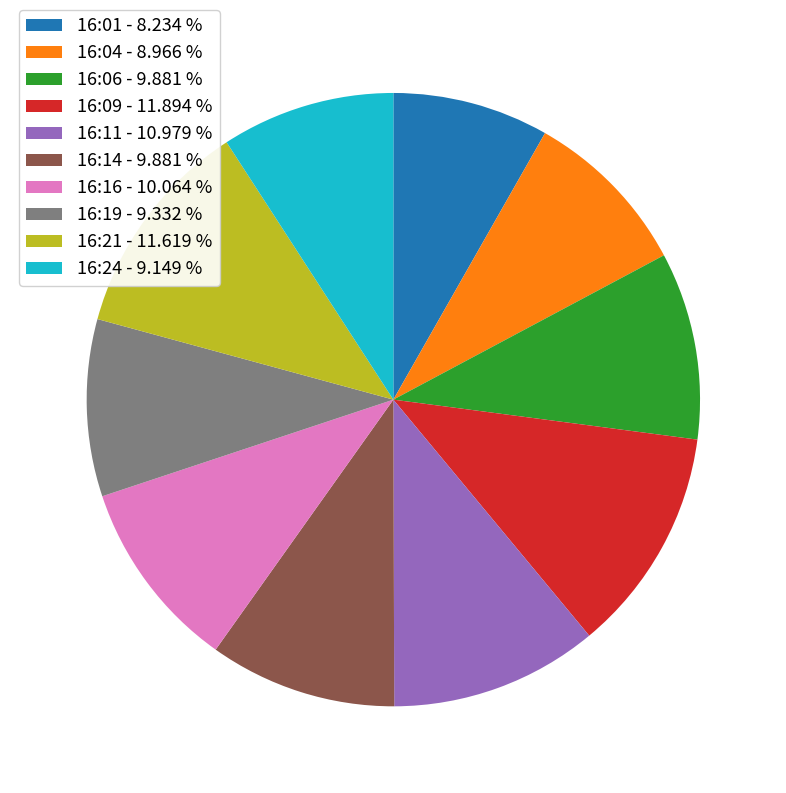

Combined, do 16:21 - 11.619 % and 16:14 - 9.881 % account for over 50%?

No